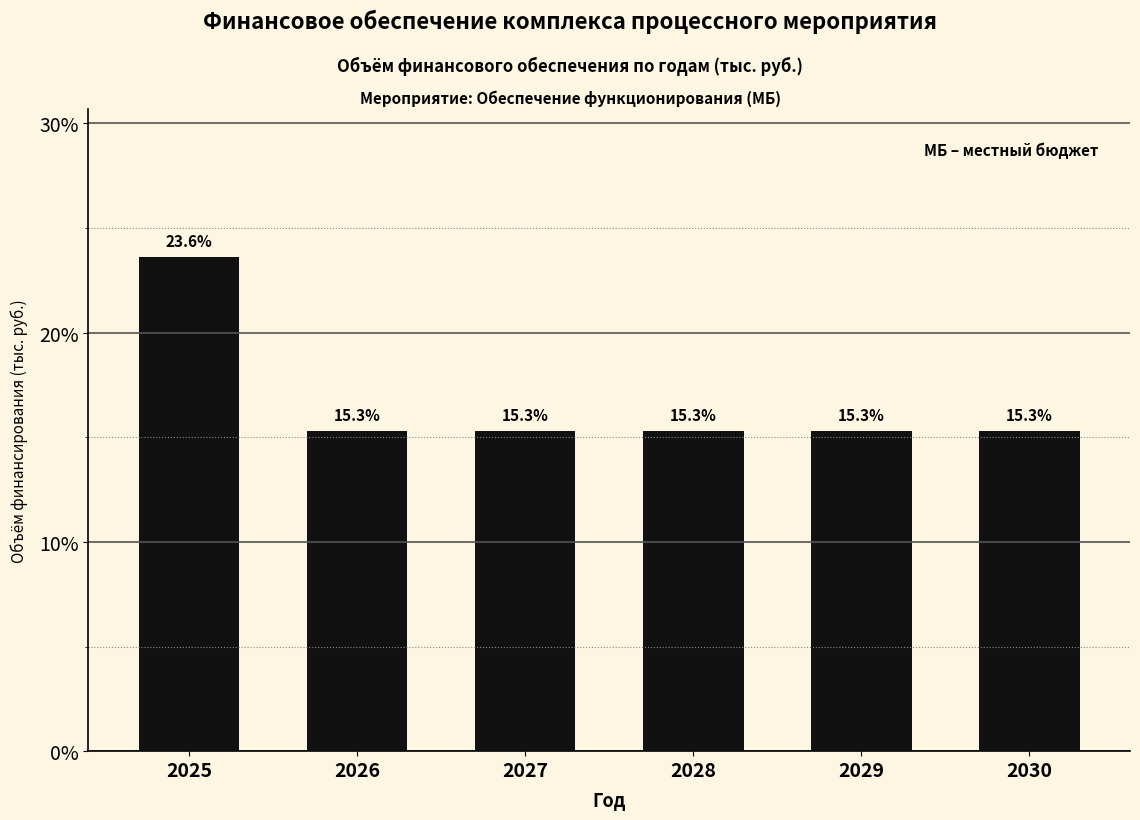

Reading right to left, transcribe all the data shown in this chart.

2030=15.3	2029=15.3	2028=15.3	2027=15.3	2026=15.3	2025=23.6